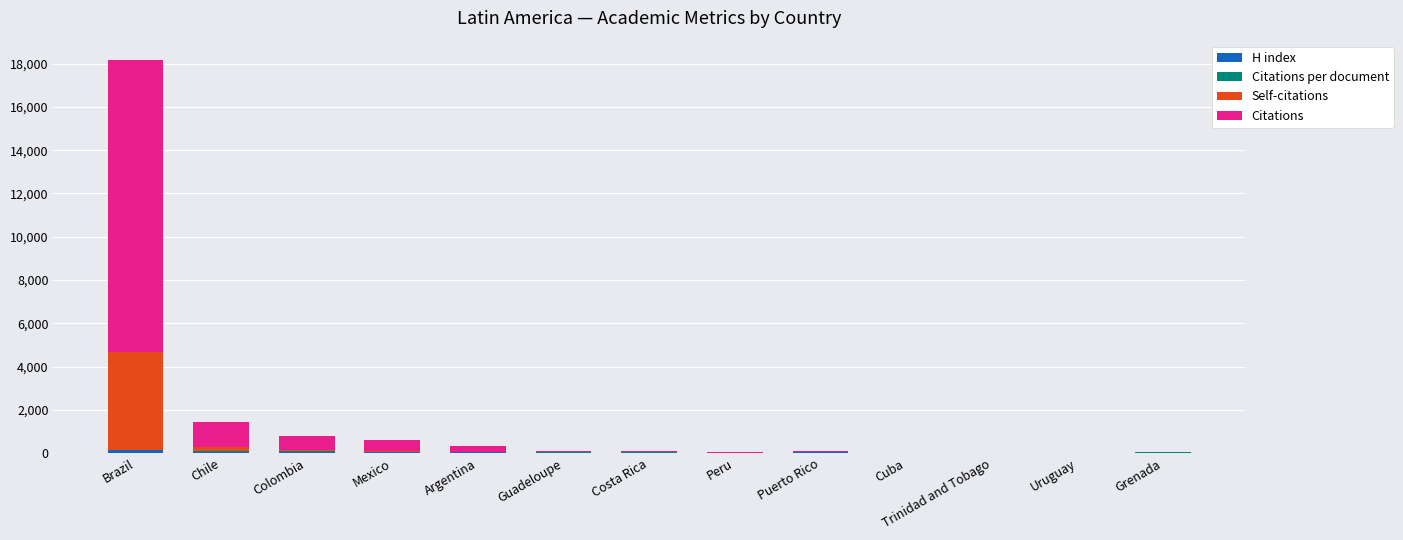

At which category is the sum across all series the highest?

Brazil